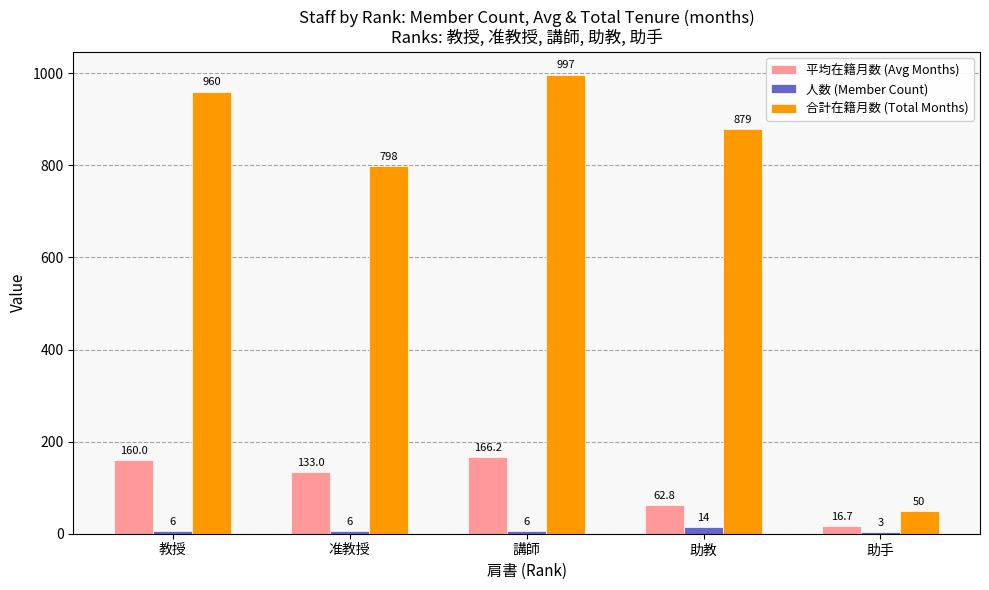

What is the greatest value displayed?

997.0